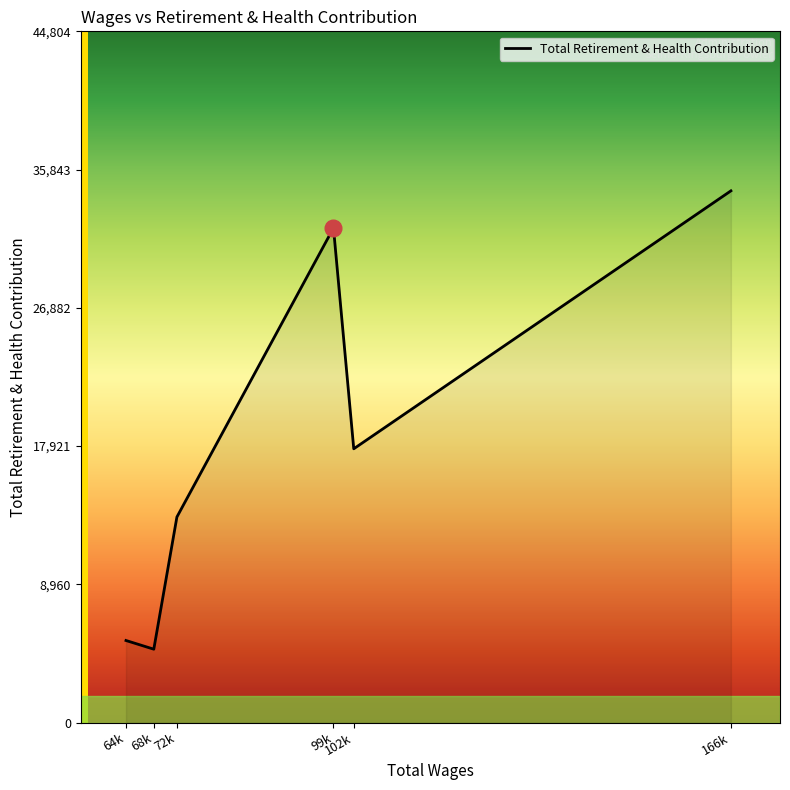

What is the difference between the second highest and minimum values?

27305